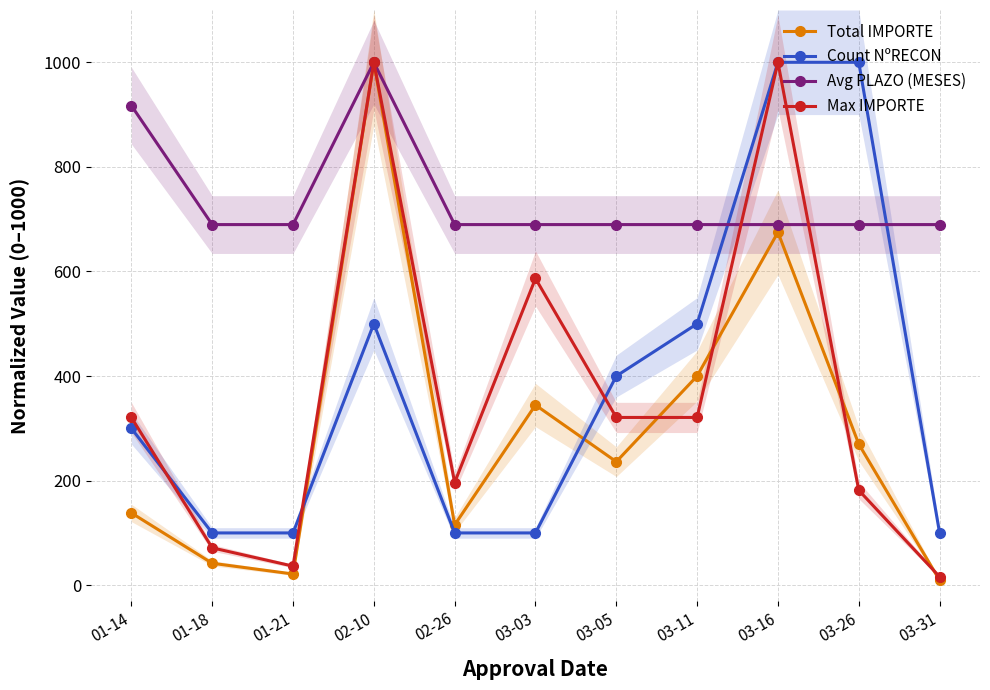

Reading left to right, transcribe all the data shown in this chart.

Total IMPORTE: 01-14=138.2	01-18=42.0	01-21=21.5	02-10=1000.0	02-26=115.4	03-03=344.6	03-05=236.2	03-11=400.1	03-16=675.0	03-26=269.9	03-31=9.6
Count NºRECON: 01-14=300.0	01-18=100.0	01-21=100.0	02-10=500.0	02-26=100.0	03-03=100.0	03-05=400.0	03-11=500.0	03-16=1000.0	03-26=1000.0	03-31=100.0
Avg PLAZO (MESES): 01-14=917.2	01-18=689.7	01-21=689.7	02-10=1000.0	02-26=689.7	03-03=689.7	03-05=689.7	03-11=689.7	03-16=689.7	03-26=689.7	03-31=689.7
Max IMPORTE: 01-14=320.8	01-18=71.5	01-21=36.5	02-10=1000.0	02-26=196.4	03-03=586.6	03-05=320.8	03-11=320.8	03-16=1000.0	03-26=181.6	03-31=16.3